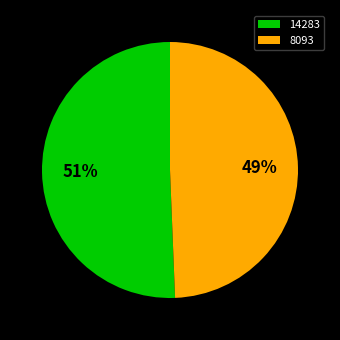

What percentage is the 14283 slice, to the nearest percent?

51%